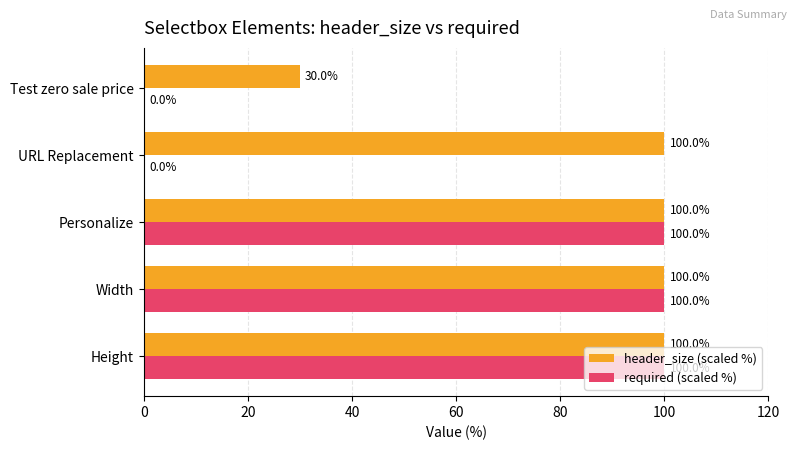

Read the header_size (scaled %) value at Width, to the nearest 10.

100